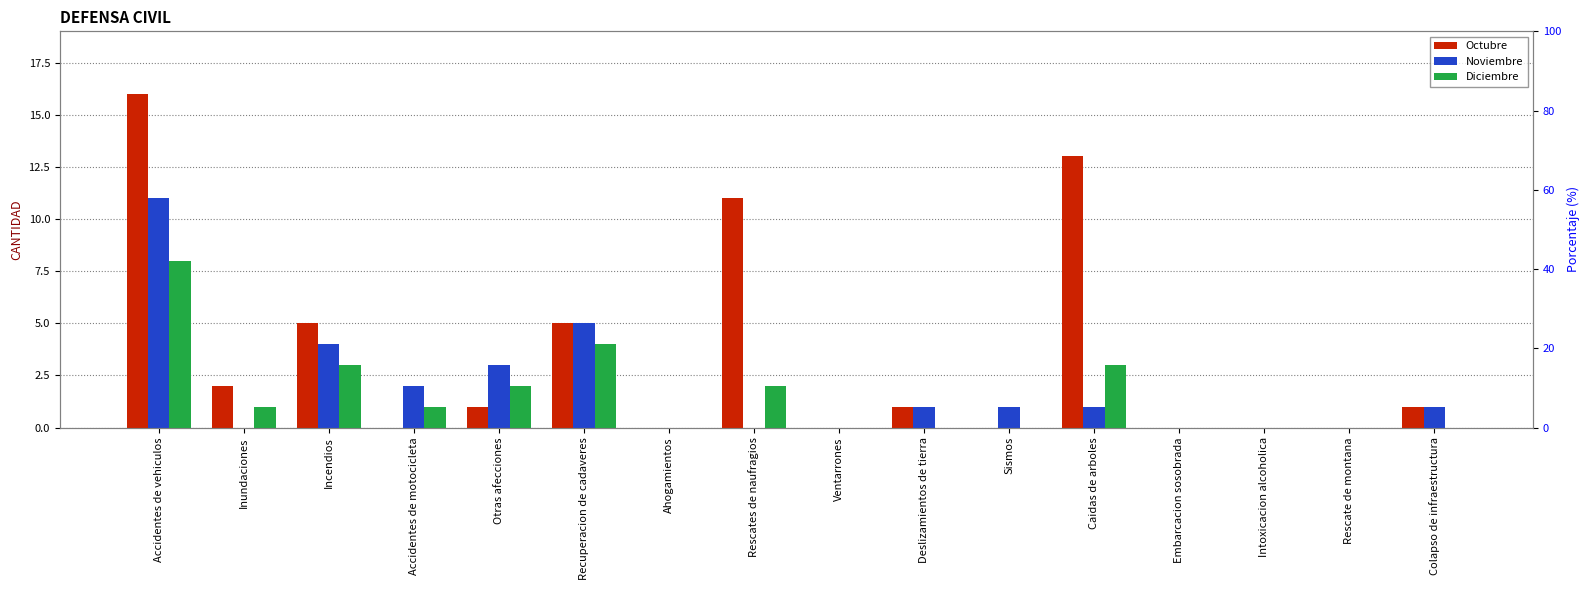

Where is Noviembre nearest to the value 5?

Recuperacion de cadaveres